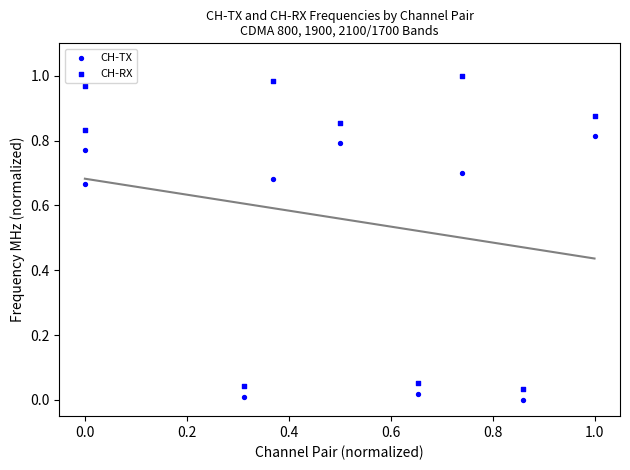

How many data points are displayed?

18